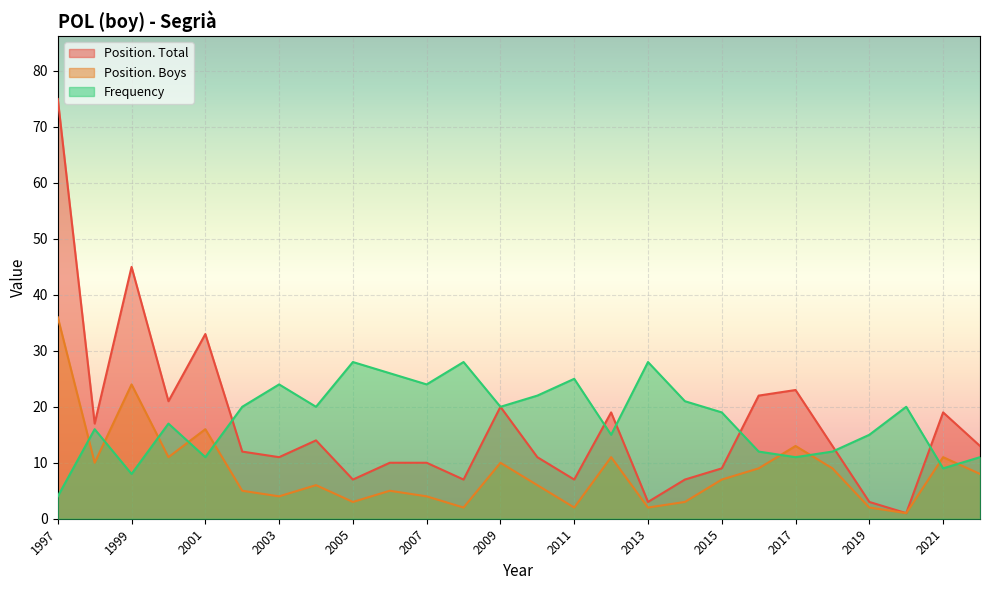

What is the difference between the second highest and second lowest values in the Frequency series?

20